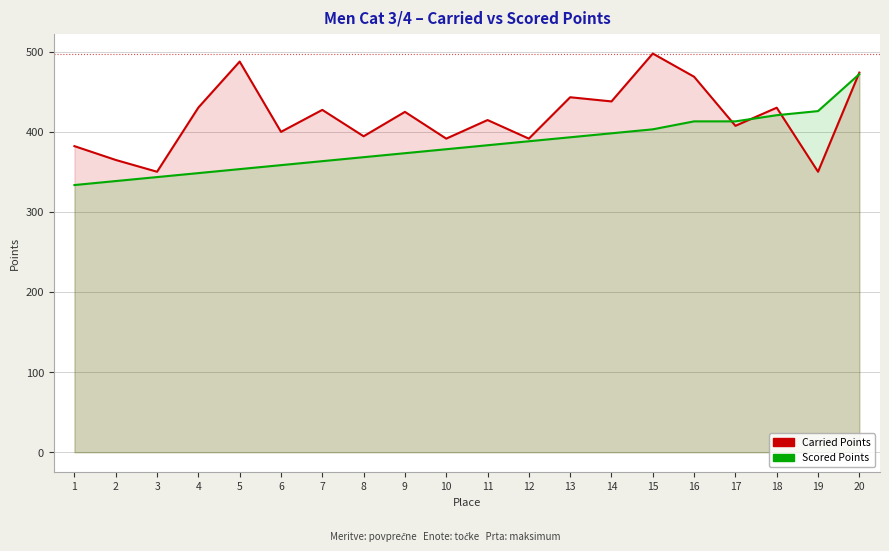

How many data points does each series have?

20